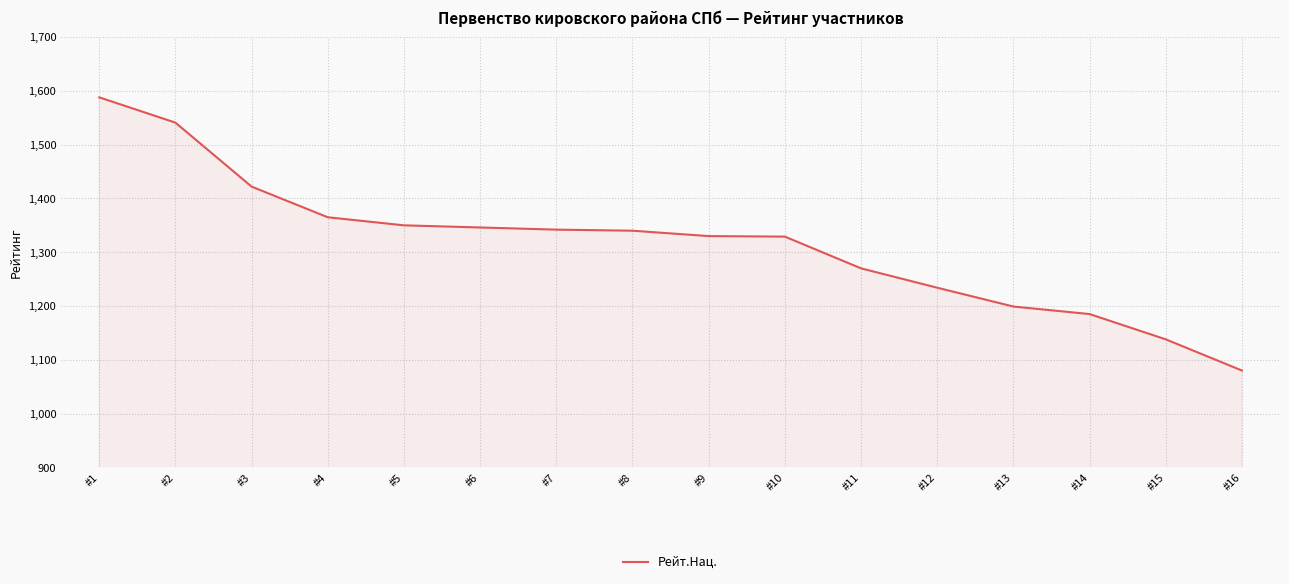

Is it true that the value at #8 is 545?

False